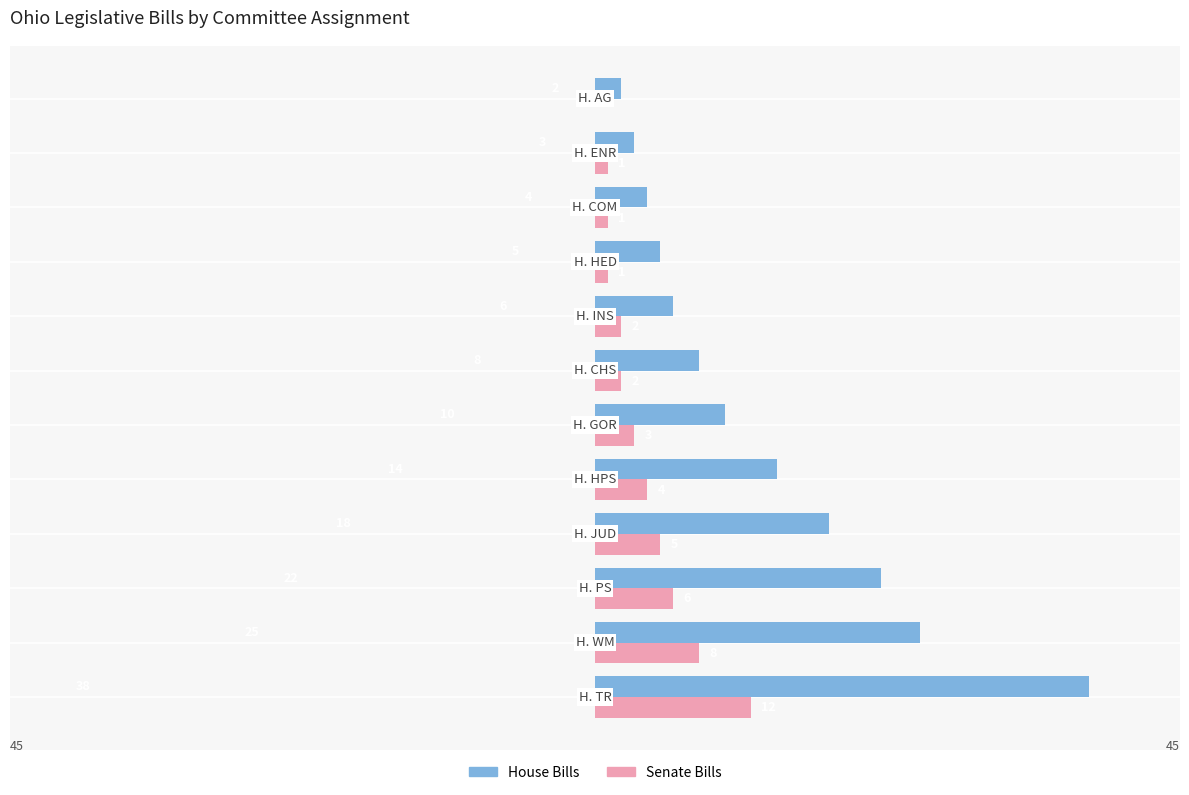

What is the sum of all House Bills values?

155